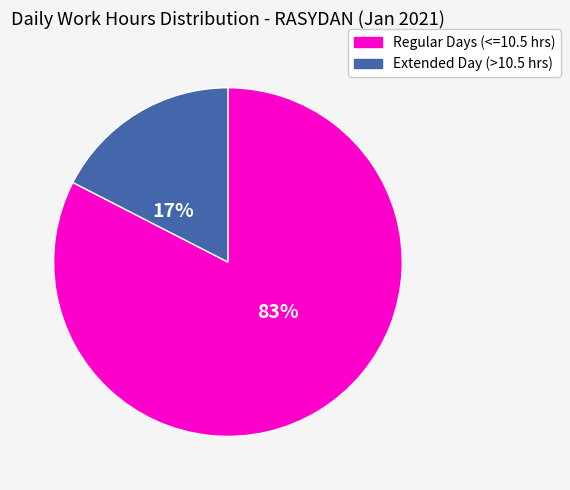

To the nearest percent, what portion does Regular Days (<=10.5 hrs) represent?

83%